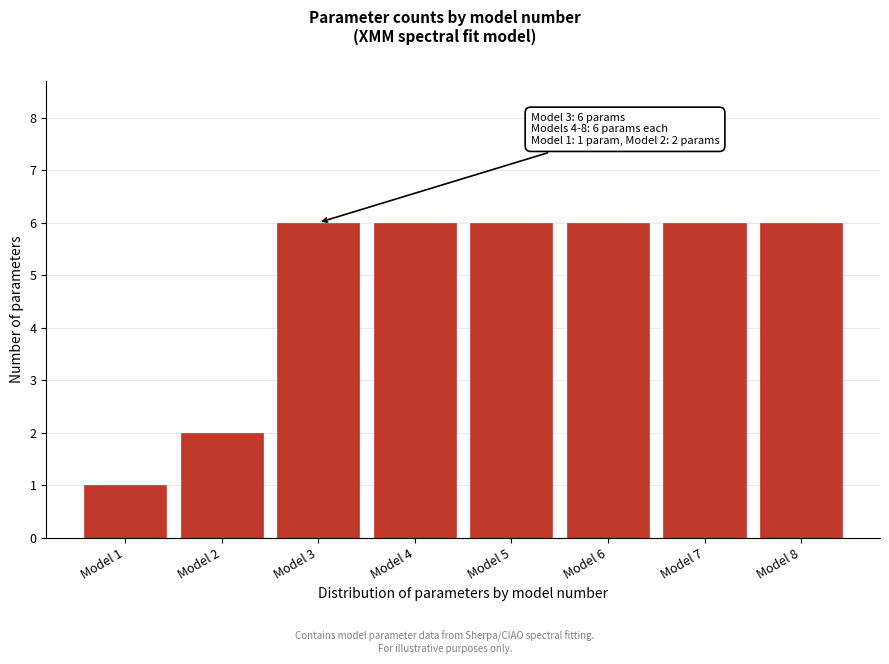

Reading left to right, transcribe all the data shown in this chart.

Model 1=1	Model 2=2	Model 3=6	Model 4=6	Model 5=6	Model 6=6	Model 7=6	Model 8=6